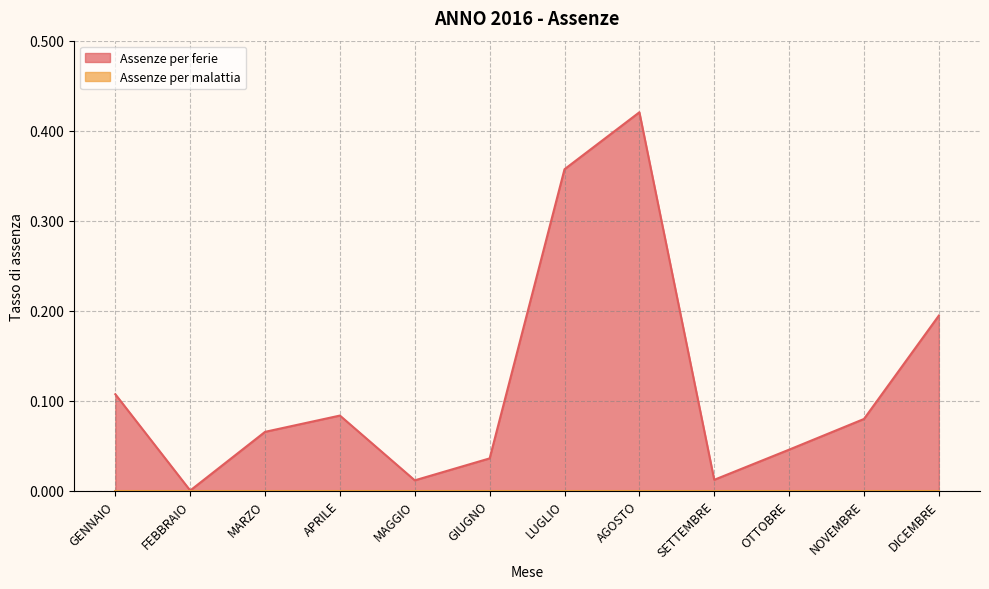

The value at LUGLIO is 0.2. True or false?

False